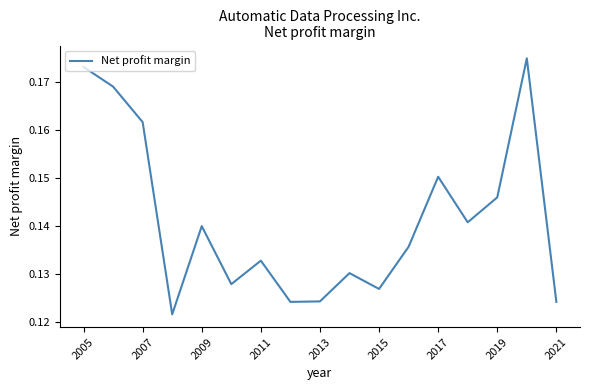

Does the chart have visible grid lines?

No